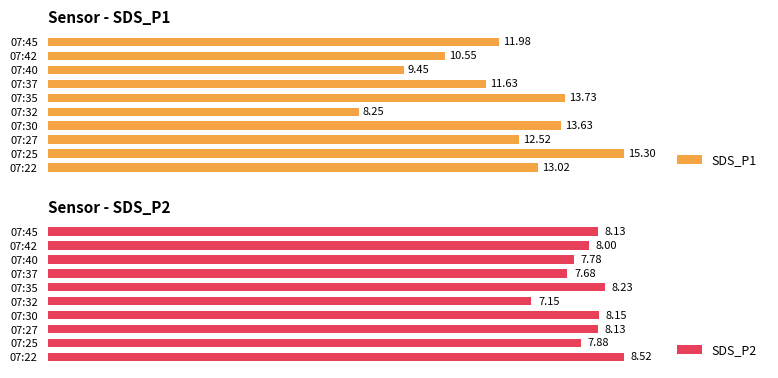

What is the difference between the highest and lowest values at 07:40?

1.7